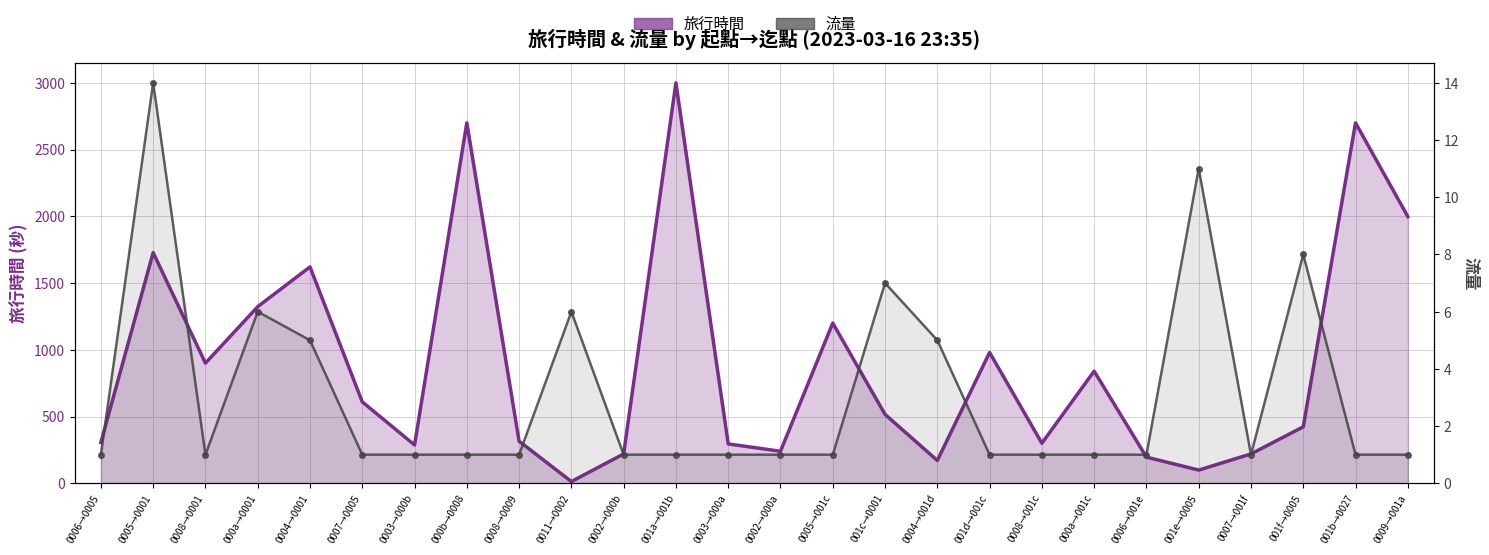

Which series has the largest range (max minus min)?

旅行時間